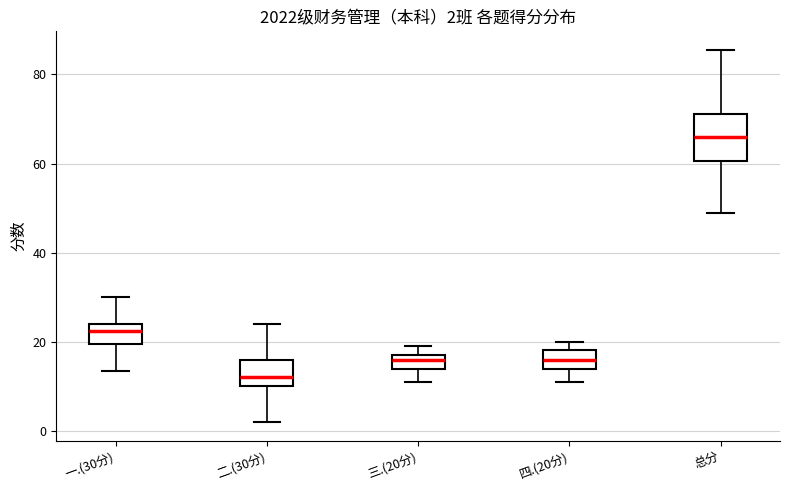

Which box's median line is the lowest?

二.(30分)